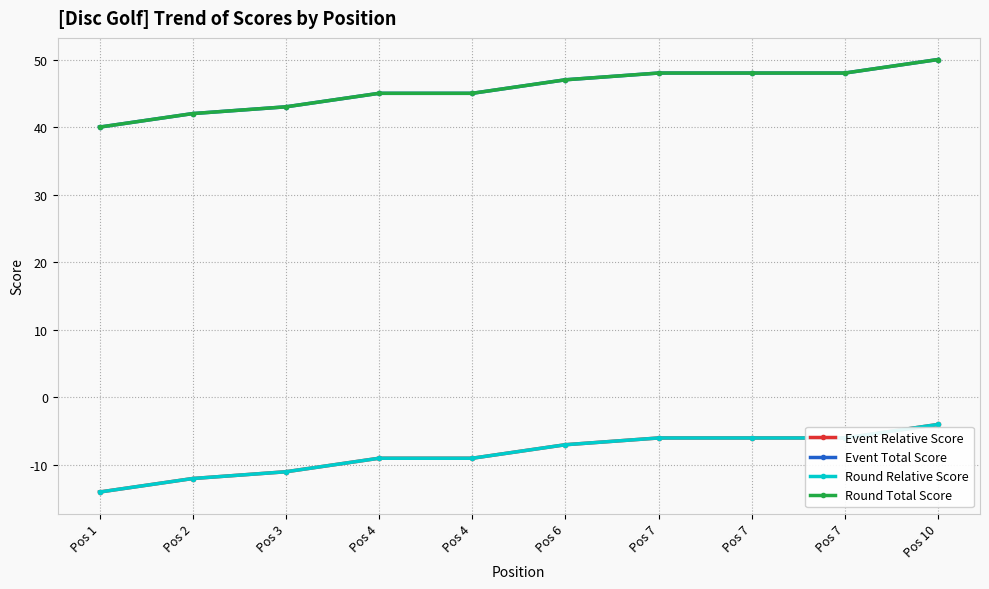

Does the chart have visible grid lines?

Yes